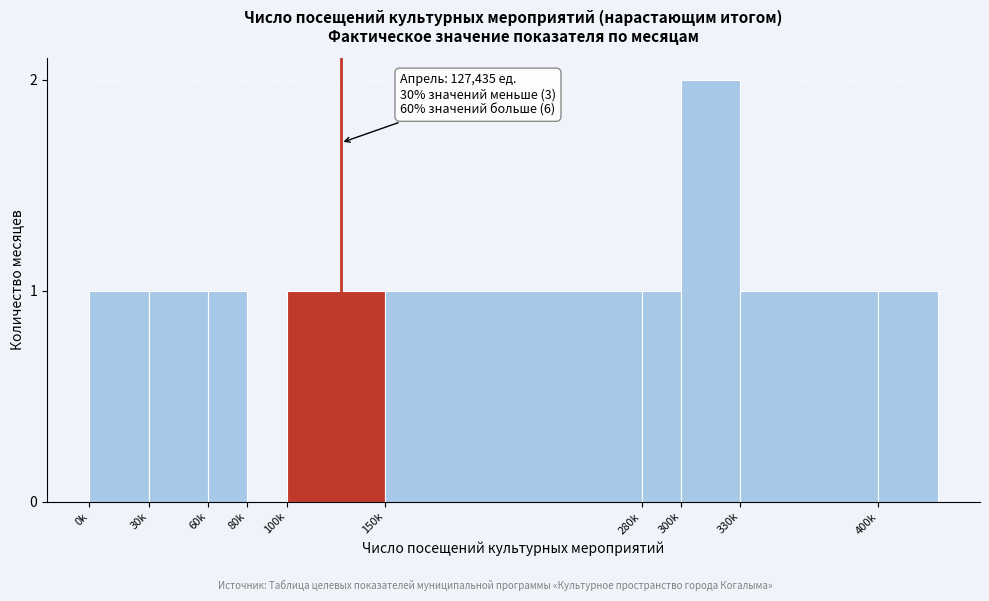

Reading left to right, what are all the values shown in this chart?

0k=1	30k=1	60k=1	80k=0	100k=1	150k=1	280k=1	300k=2	330k=1	400k=1